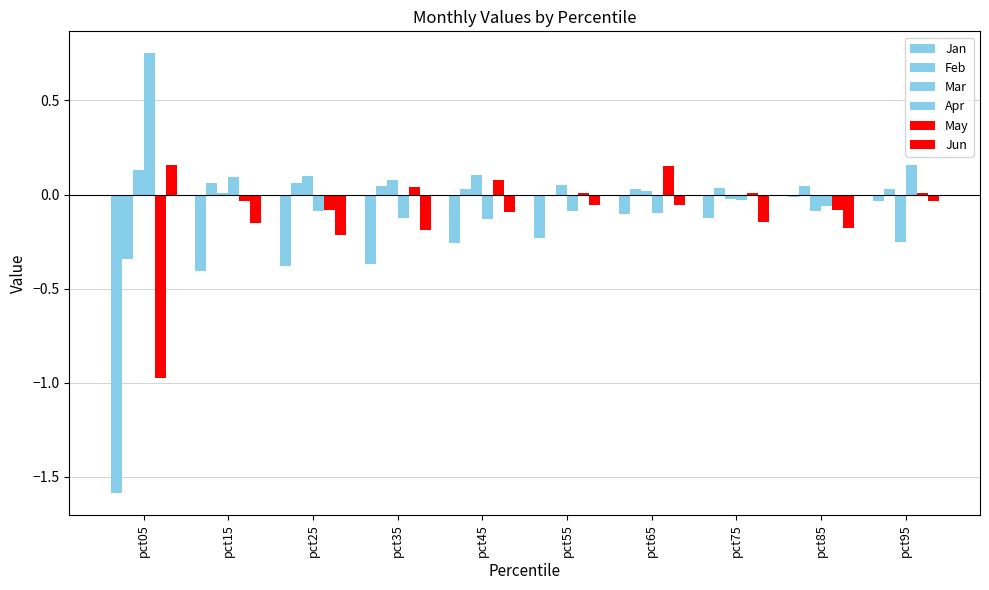

How many groups of bars are there?

10